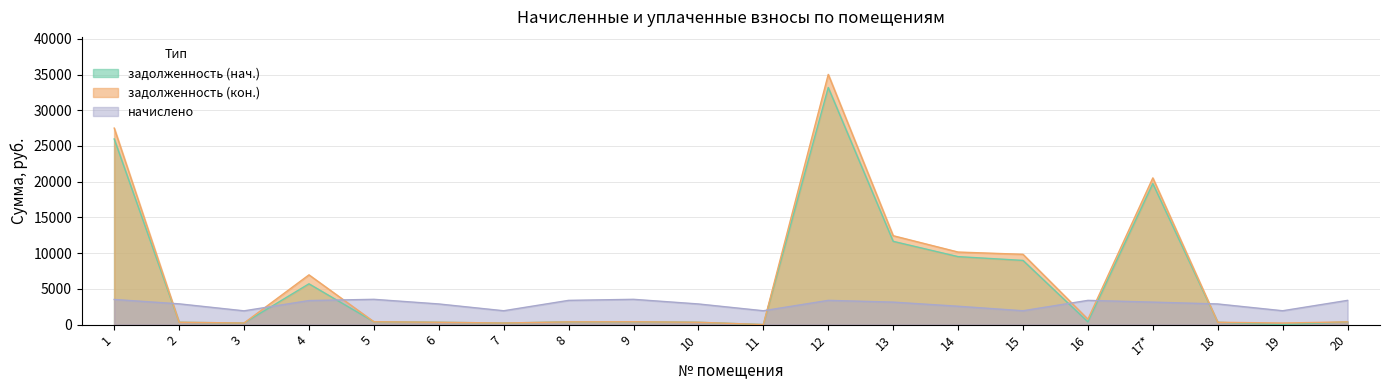

What are all the series names shown in the legend?

задолженность (нач.), задолженность (кон.), начислено